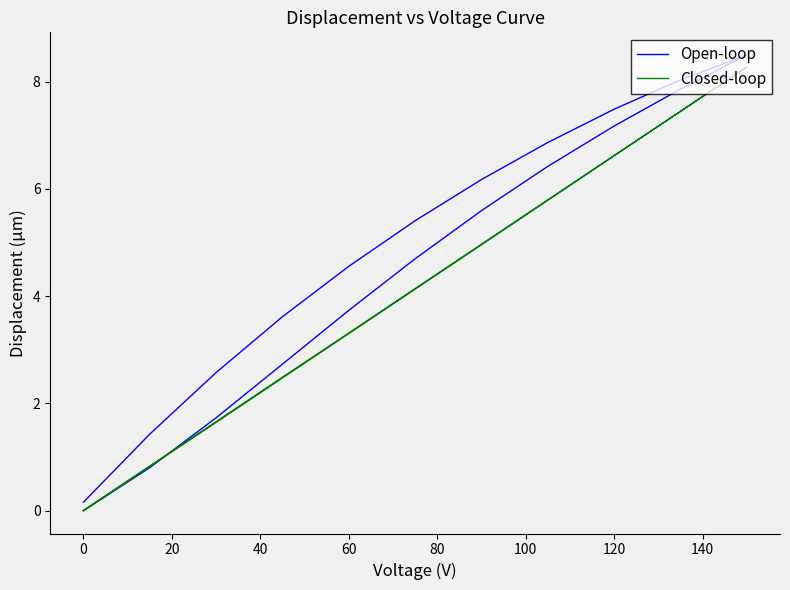

What are all the series names shown in the legend?

Open-loop, Closed-loop